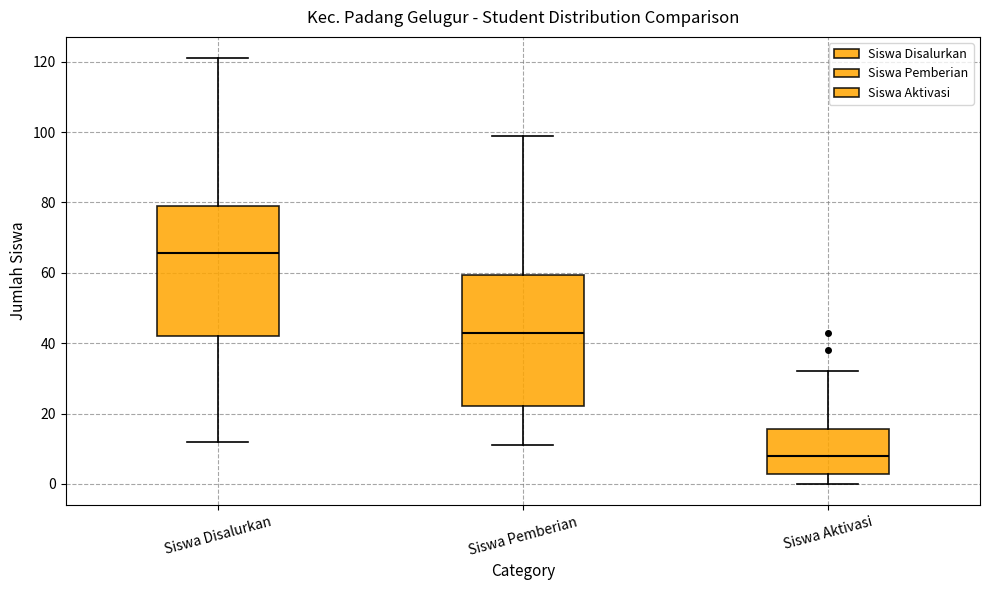

Where does the lower whisker of the box for Siswa Disalurkan end on the y-axis? The values are not printed on the chart, so give them approximately, as read against the axis.

12